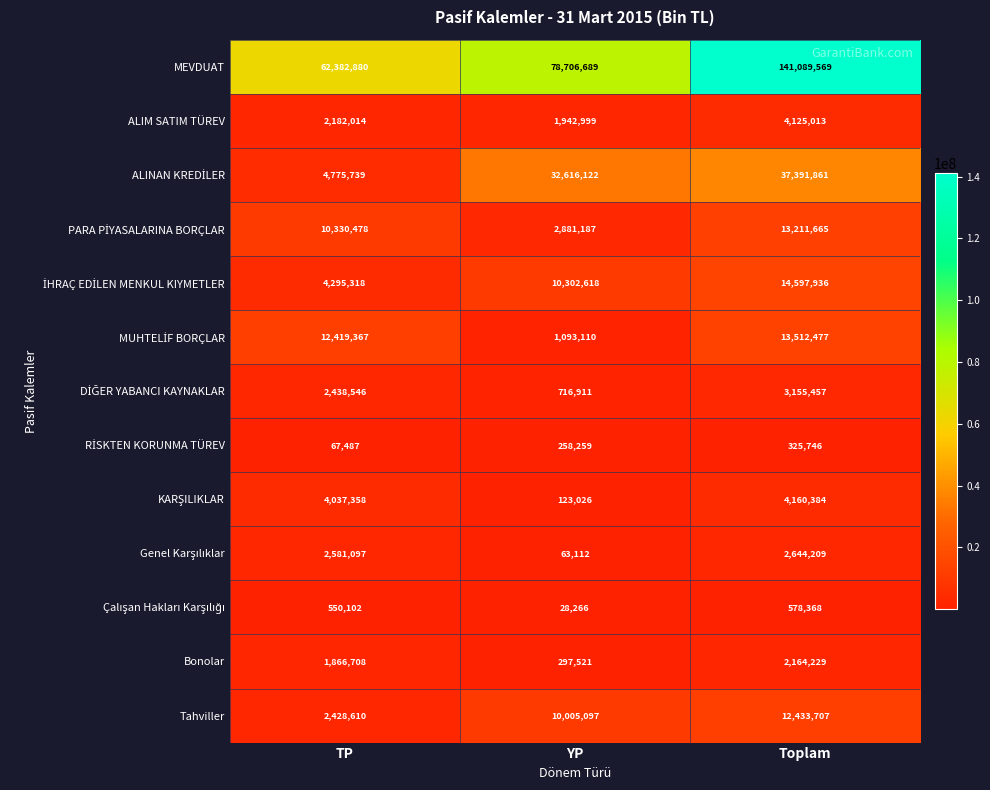

Which series has the largest total across all categories?

MEVDUAT